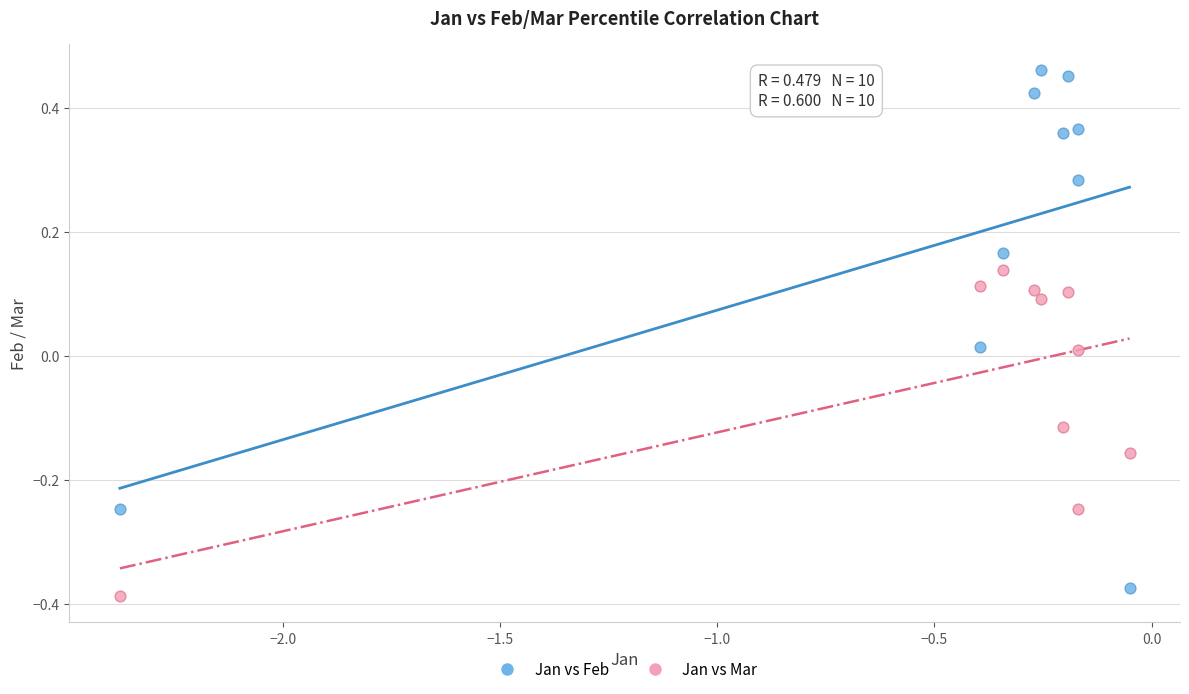

Across all data points, what is the range of Y values (max minus min)?

0.8